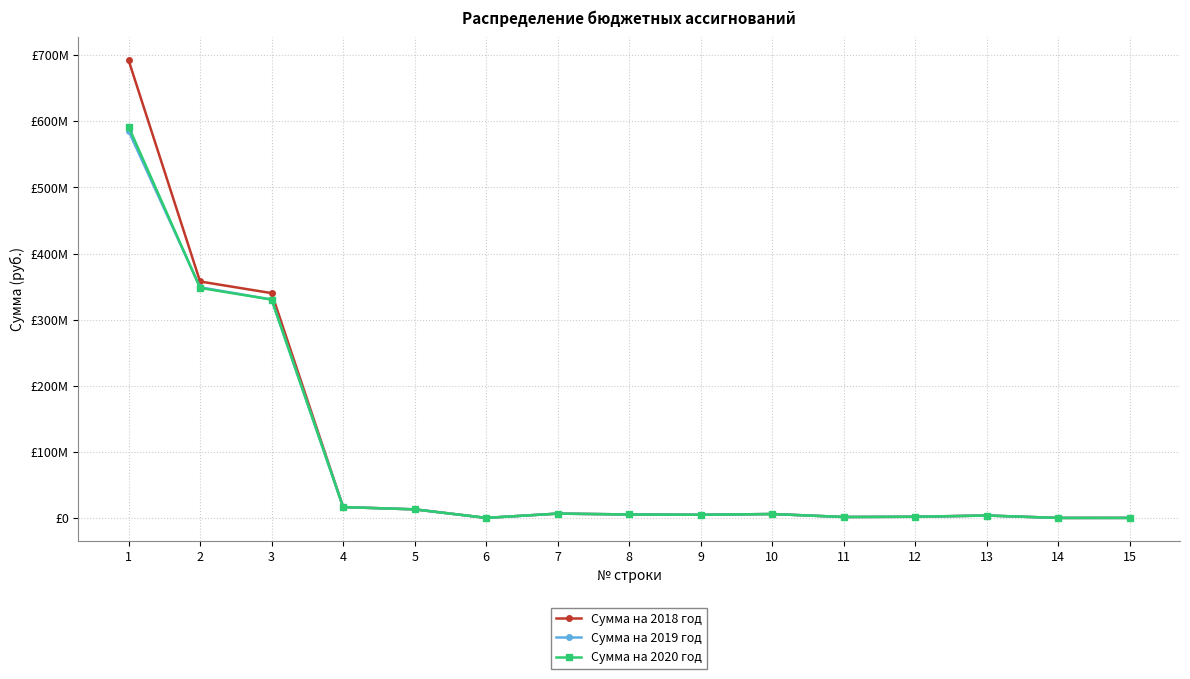

Rank the categories by Сумма на 2018 год value from highest to lowest.

1, 2, 3, 4, 5, 7, 10, 8, 9, 13, 12, 11, 6, 15, 14